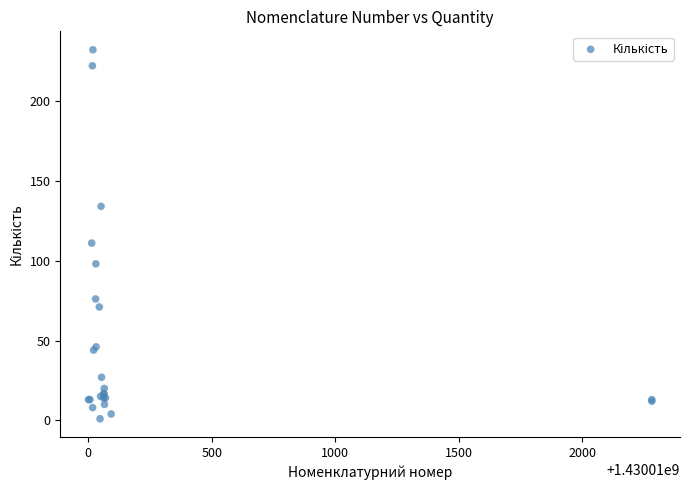

What Y value in the scatter plot is closest to 116?

111